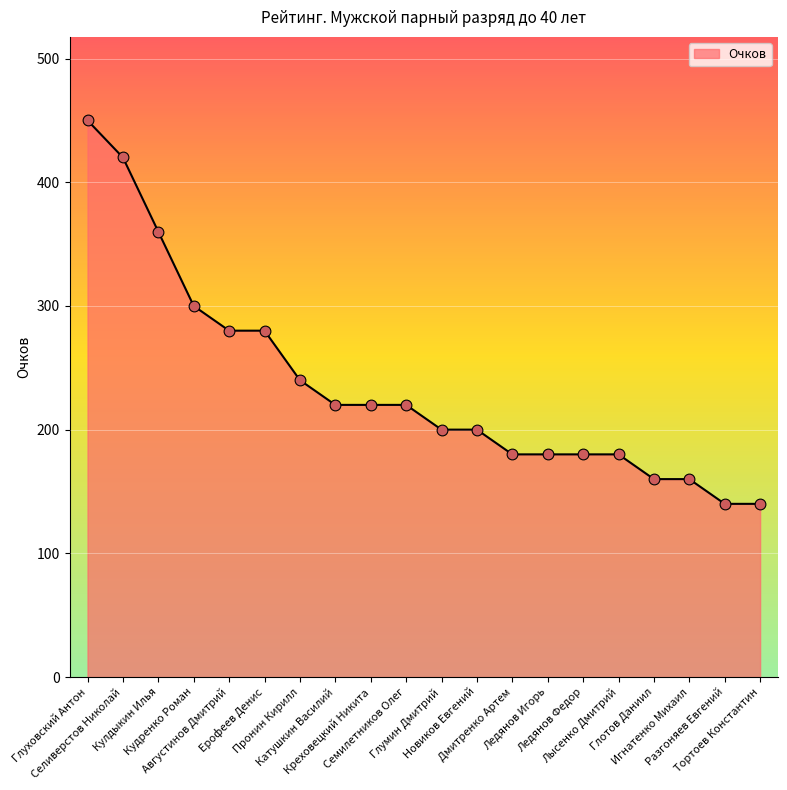

What is the change in value from Ледянов Игорь to Разгоняев Евгений?

-40